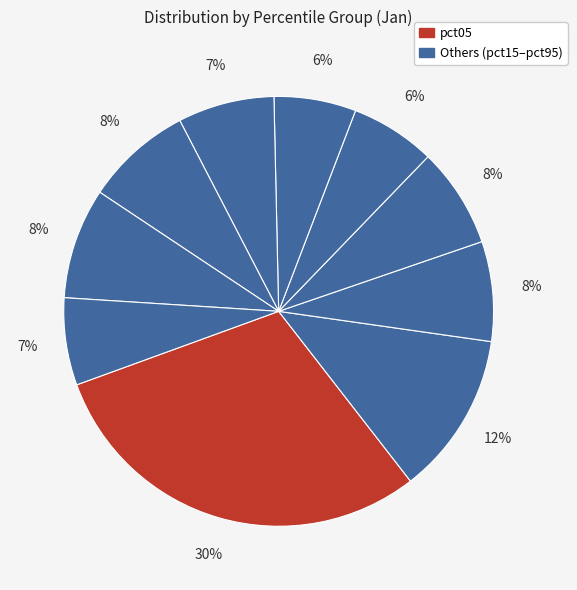

Which category has the smallest portion of the pie?

pct55